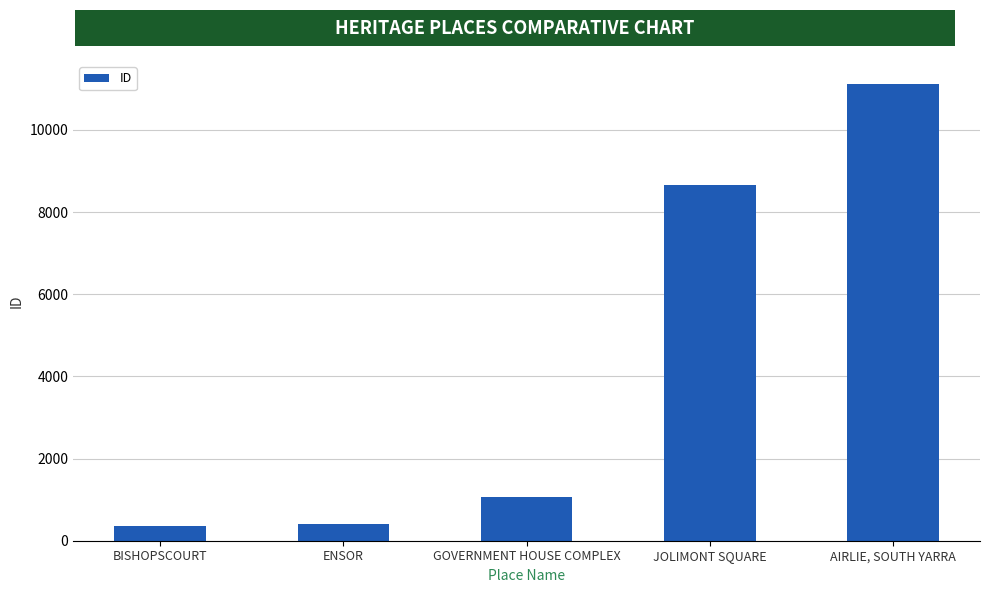

What is the smallest value displayed?

358